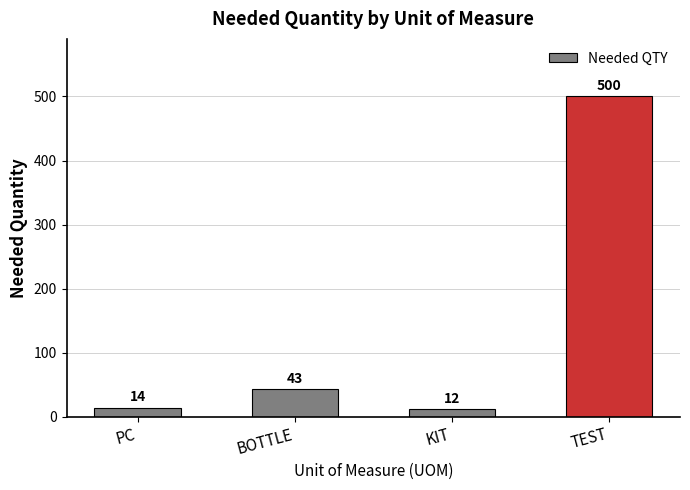

Reading left to right, transcribe all the data shown in this chart.

14	43	12	500